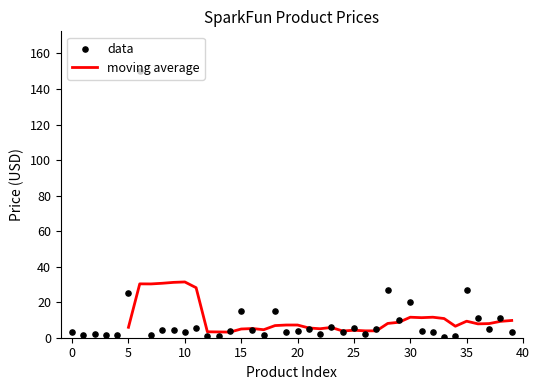

Is it true that moving average equals 16.9 at 10?

False